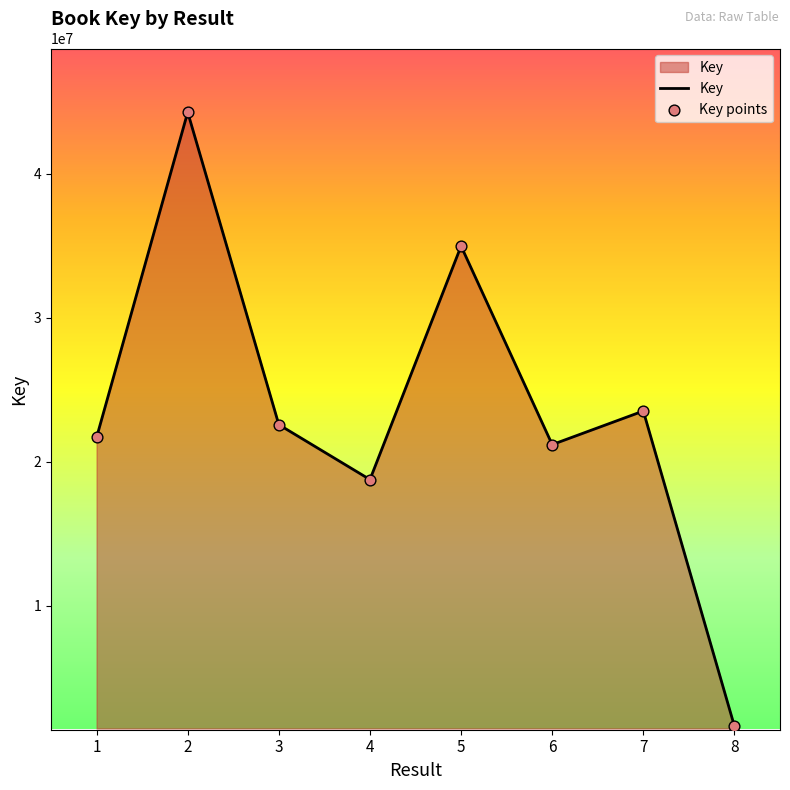

Approximately how many times larger is the value at 3 compared to 4?

1.2